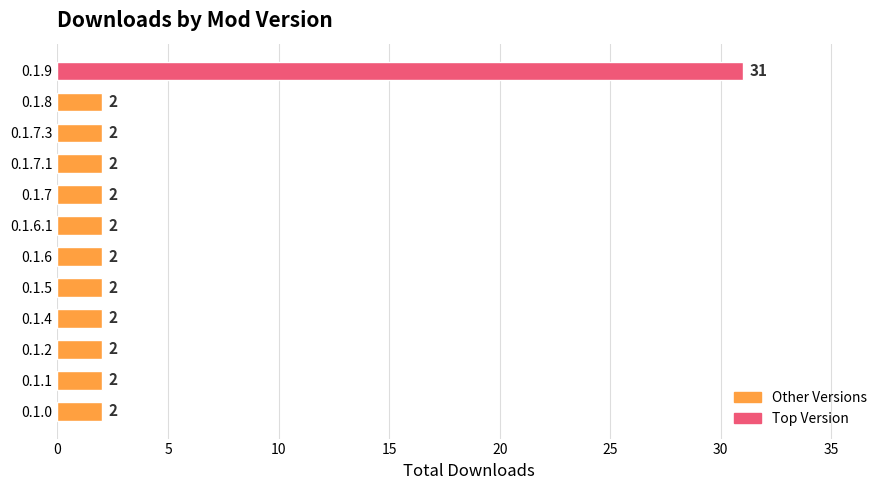

True or false: the data shows 31 at 0.1.9.

True